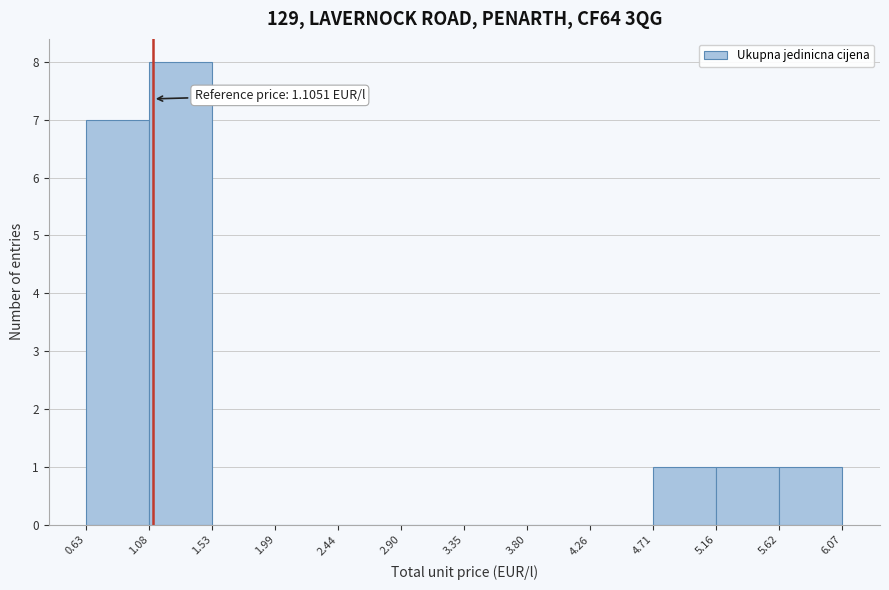

Which range on the x-axis has the tallest bar?

1.08 to 1.53